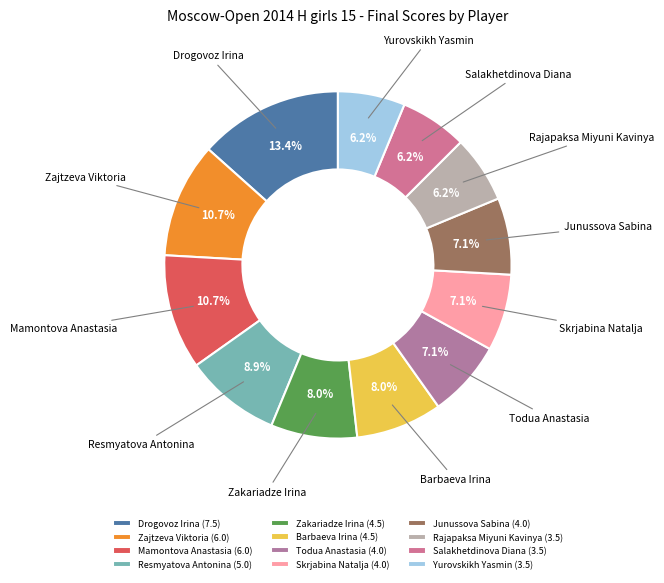

Does Drogovoz Irina represent more than half of the total?

No